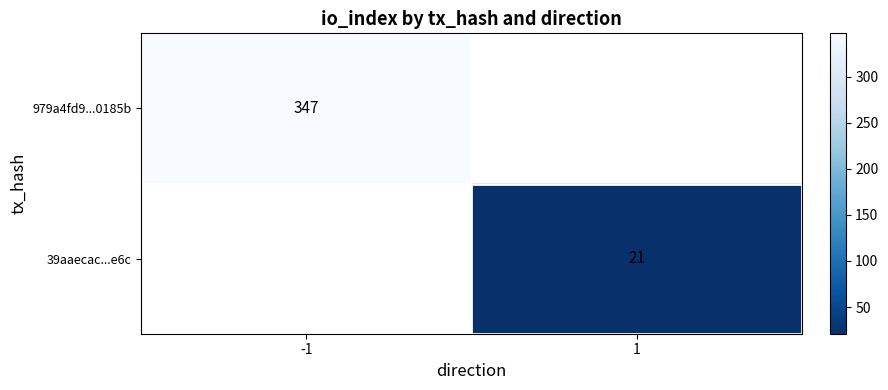

Which category has the lowest value across all series?

1